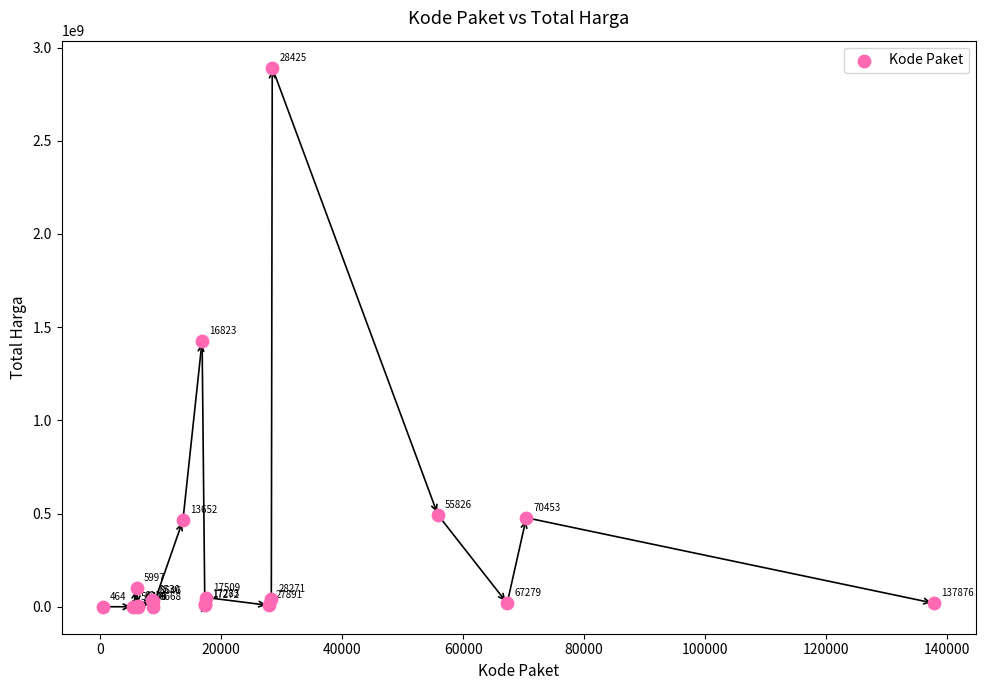

What Y value in the scatter plot is closest to 1446100000?

1425867900